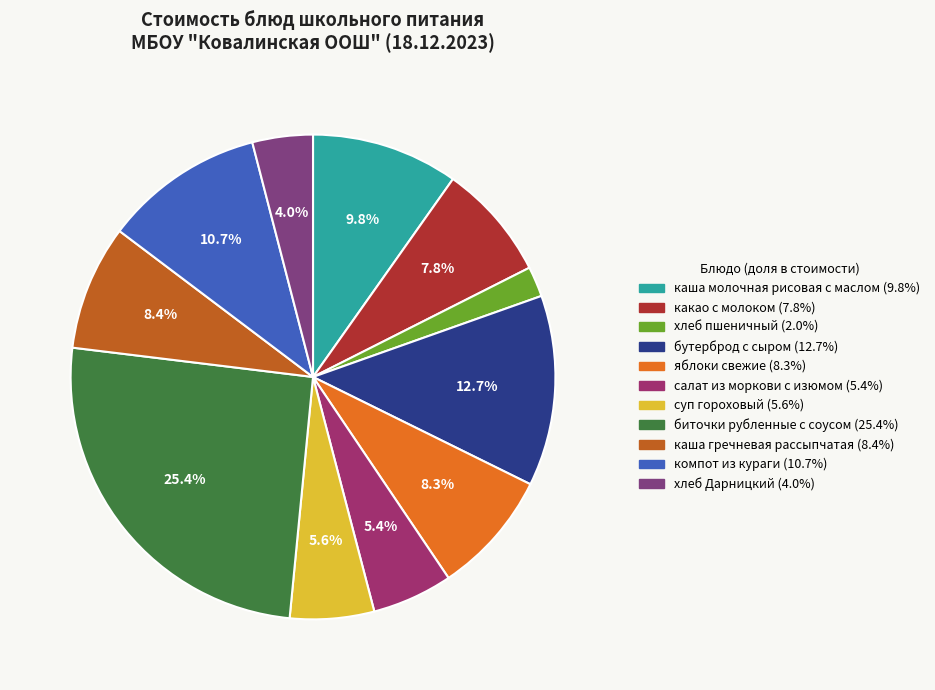

Between компот из кураги and яблоки свежие, which is larger?

компот из кураги